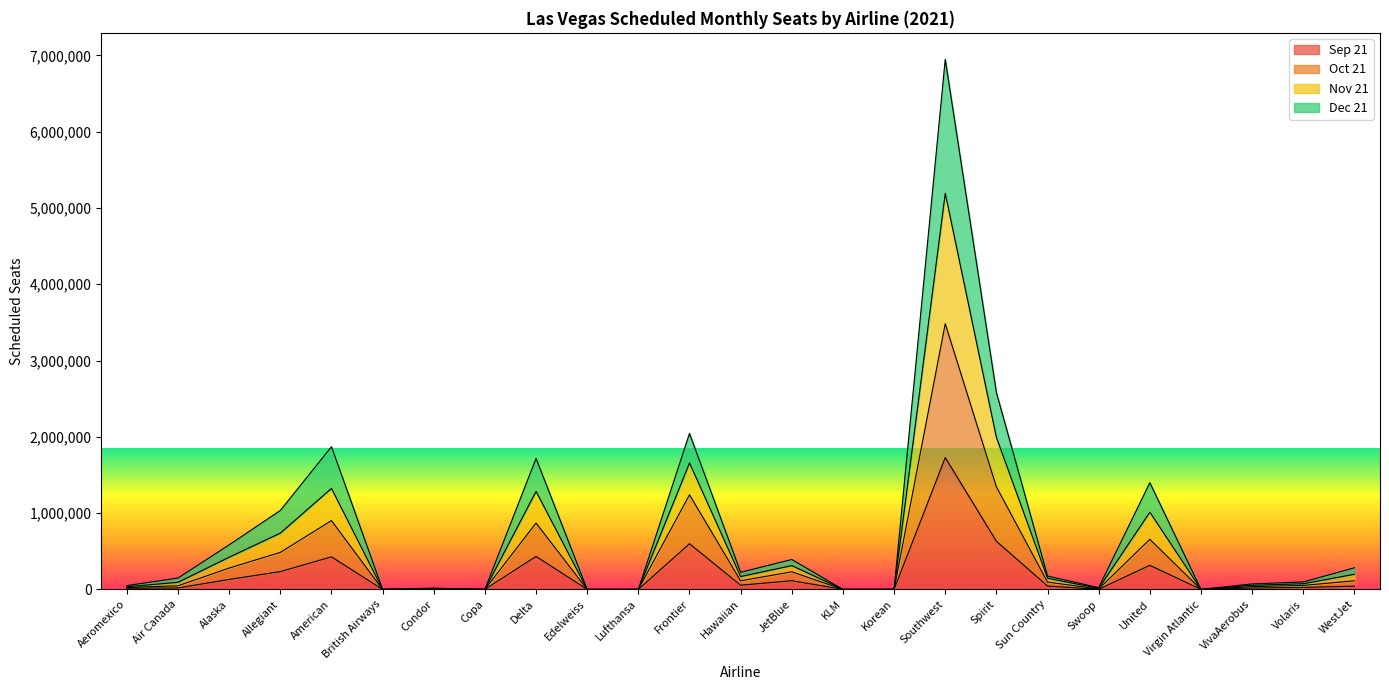

True or false: Sep 21 and Oct 21 intersect in this chart.

False